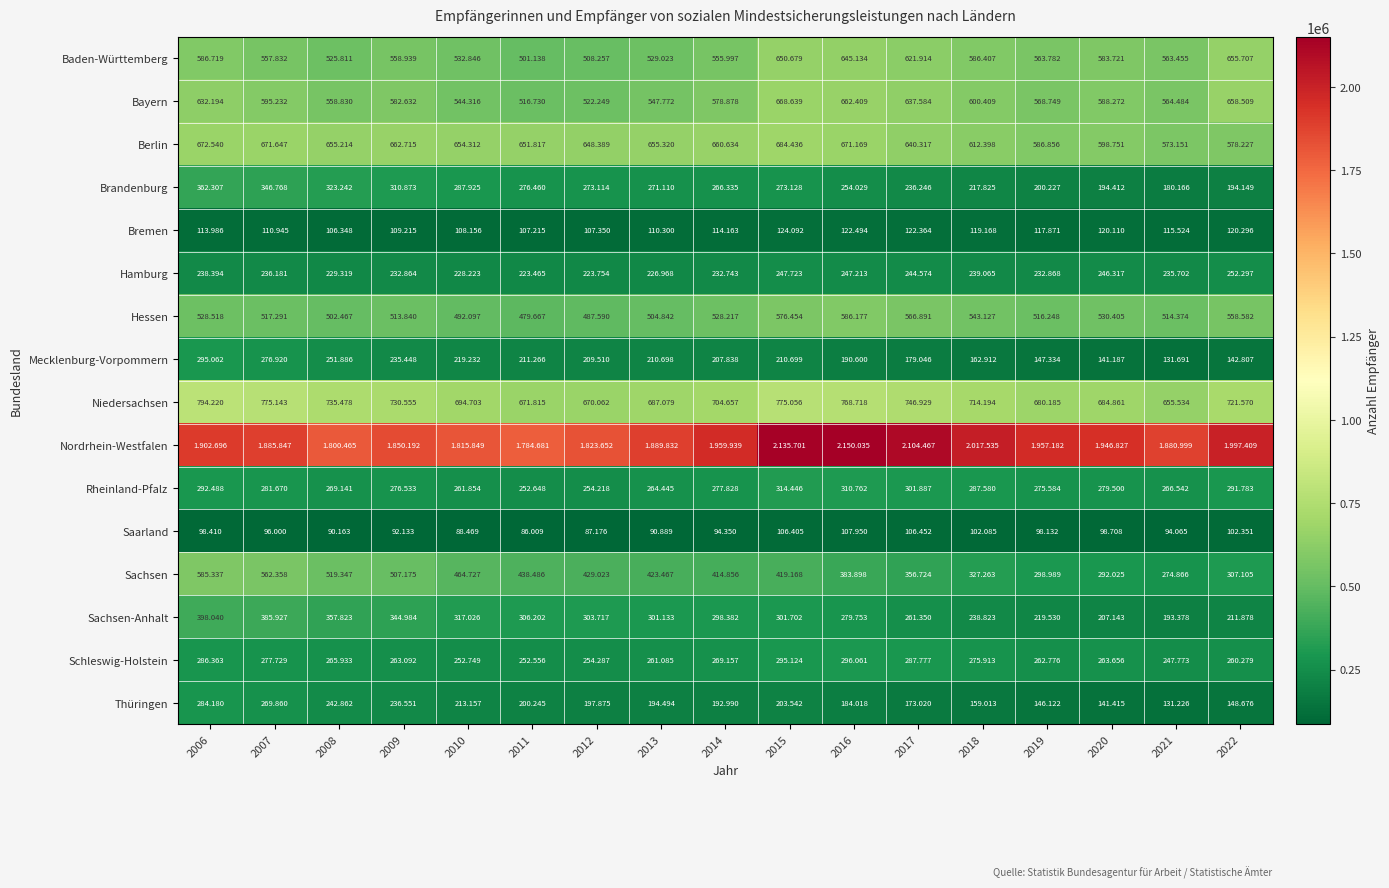

Count the number of data series in this chart.

16